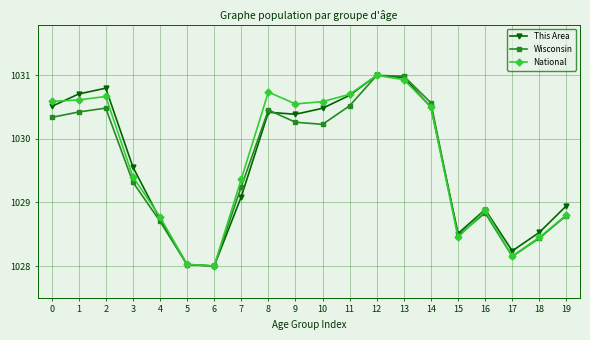

Is this an area chart (filled region under the line)?

No